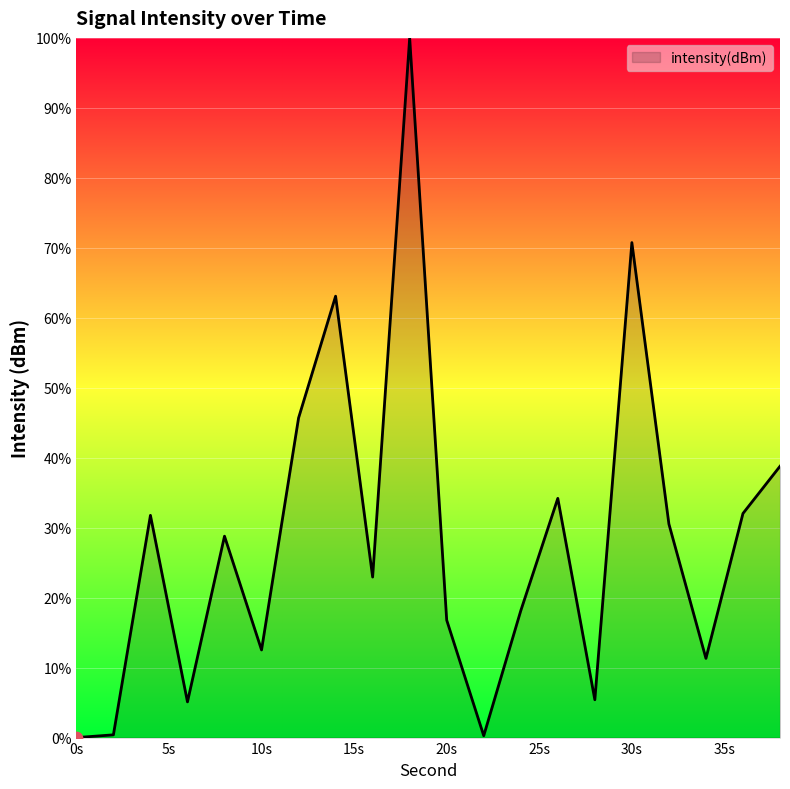

What is the difference between the maximum and minimum values?

100.0